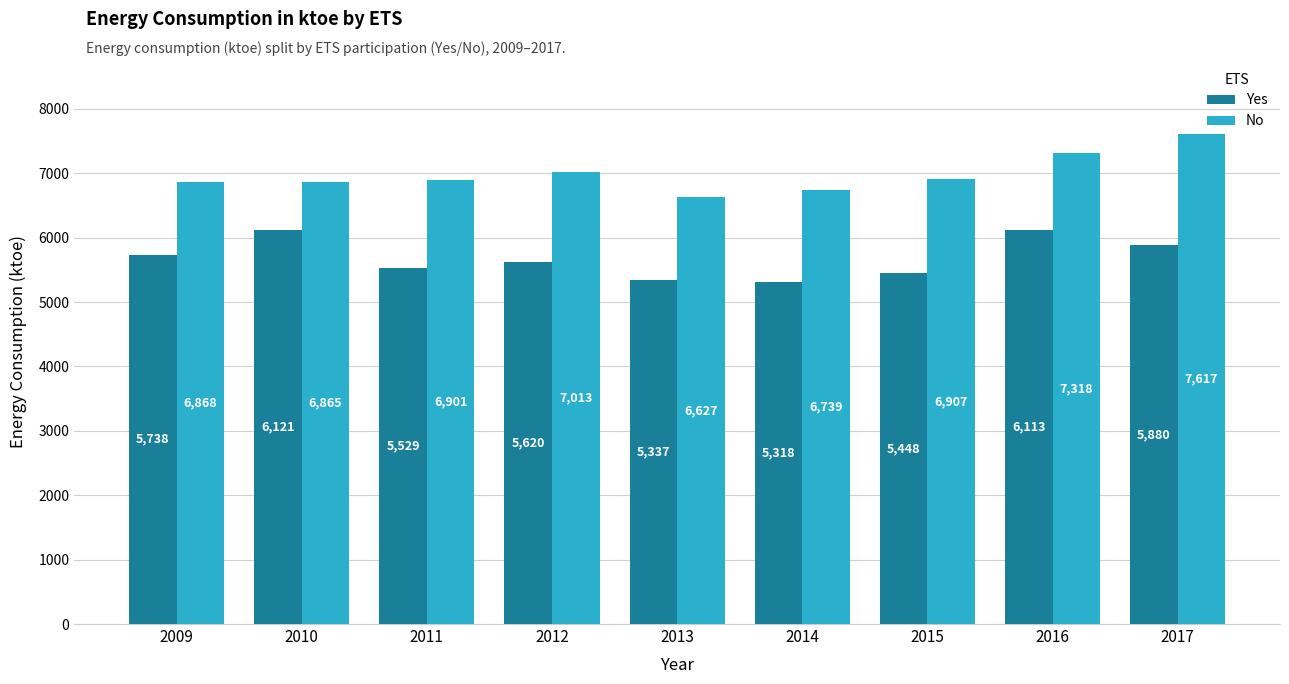

True or false: No has a value of 11853 at 2014.

False